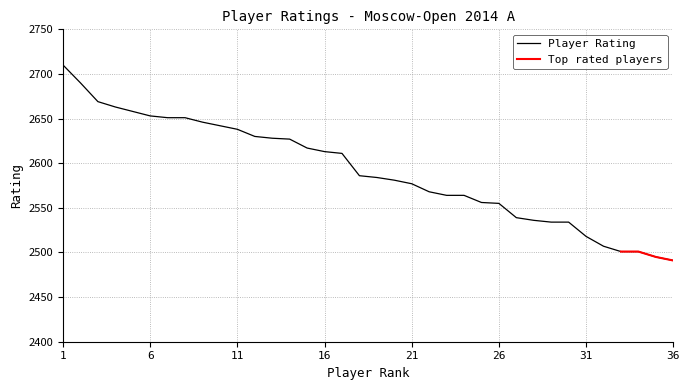

Rank the categories by value from lowest to highest.

36, 35, 33, 34, 32, 31, 29, 30, 28, 27, 26, 25, 23, 24, 22, 21, 20, 19, 18, 17, 16, 15, 14, 13, 12, 11, 10, 9, 7, 8, 6, 5, 4, 3, 2, 1